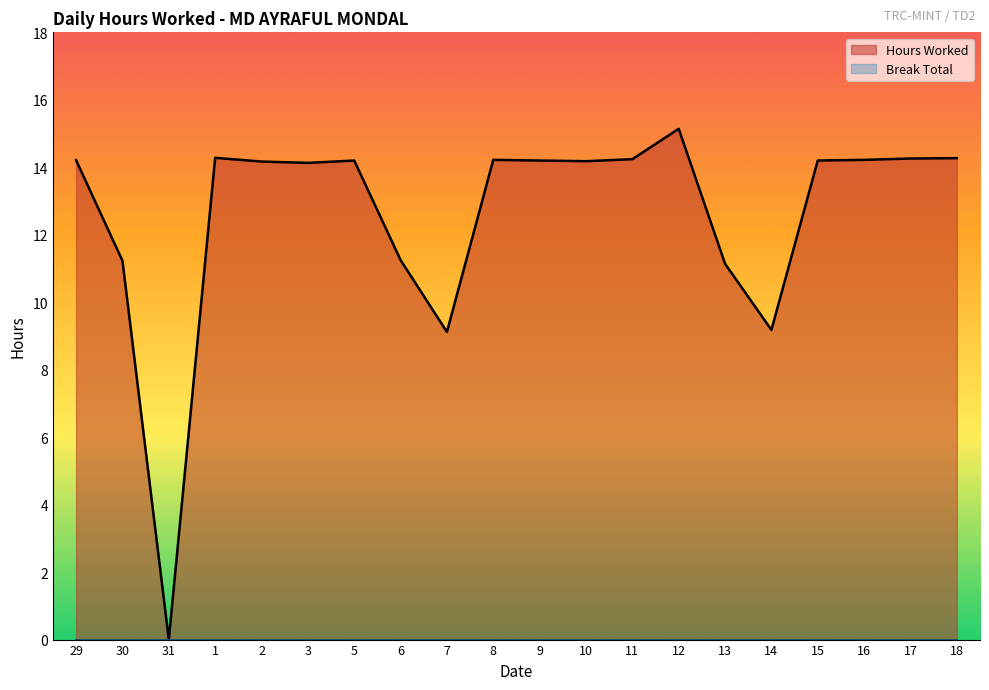

Does the chart display data point markers on the line(s)?

No